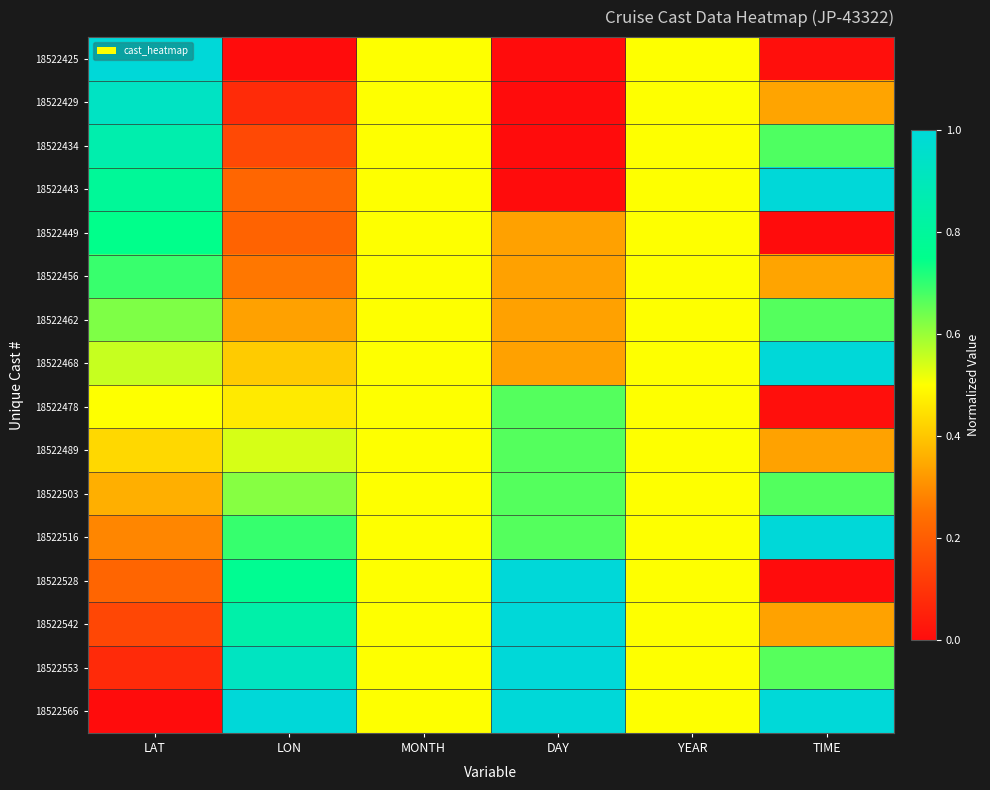

What is the greatest value displayed?

1.0